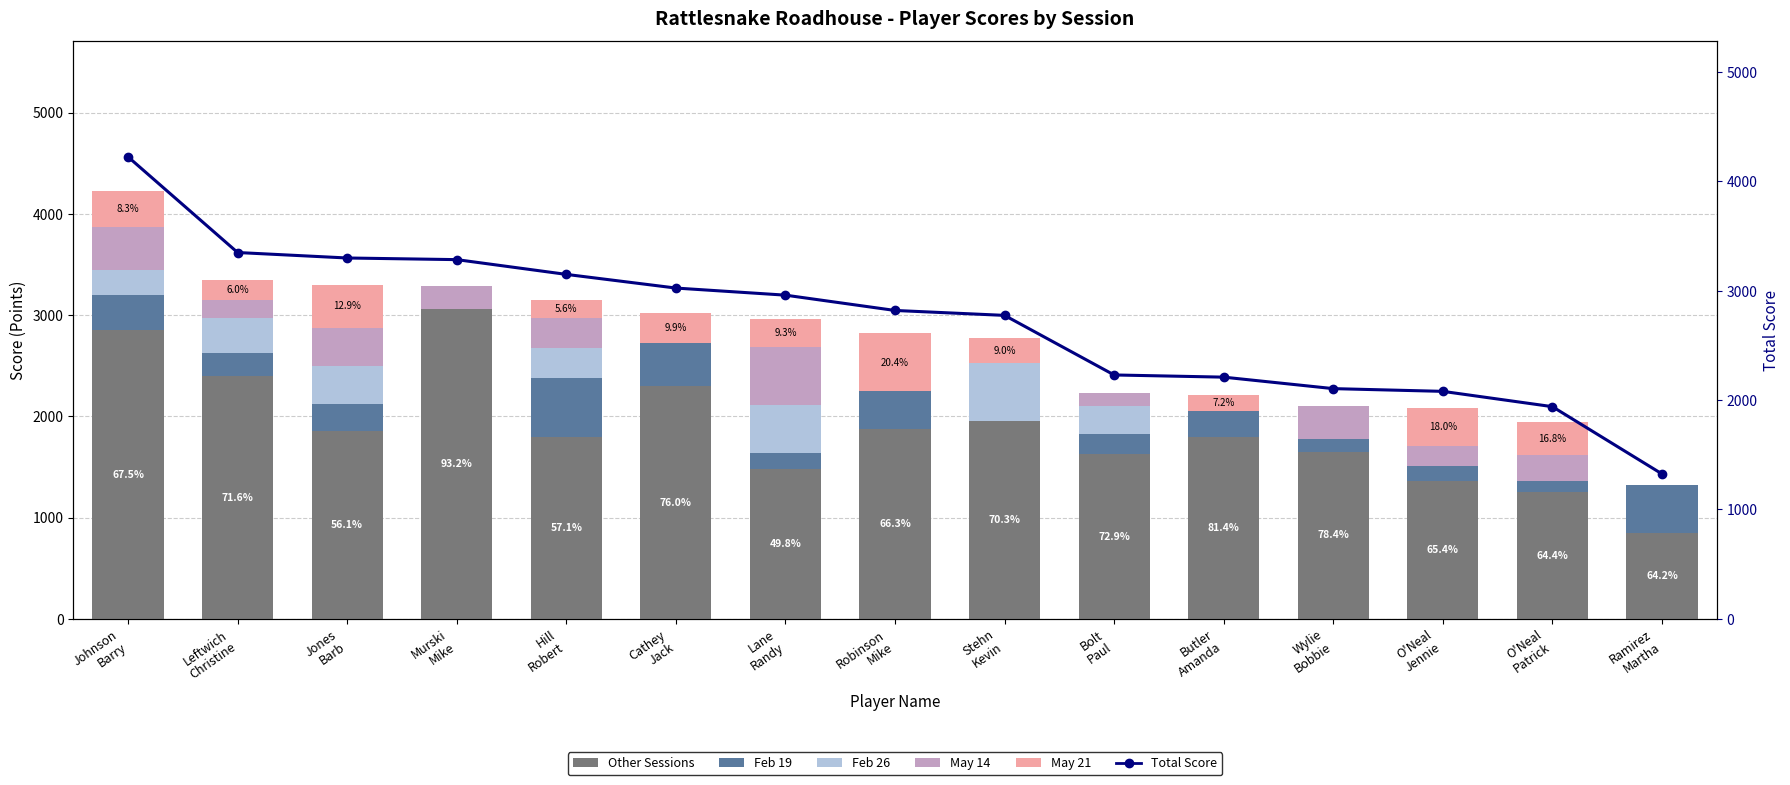

What is the greatest value displayed?

4225